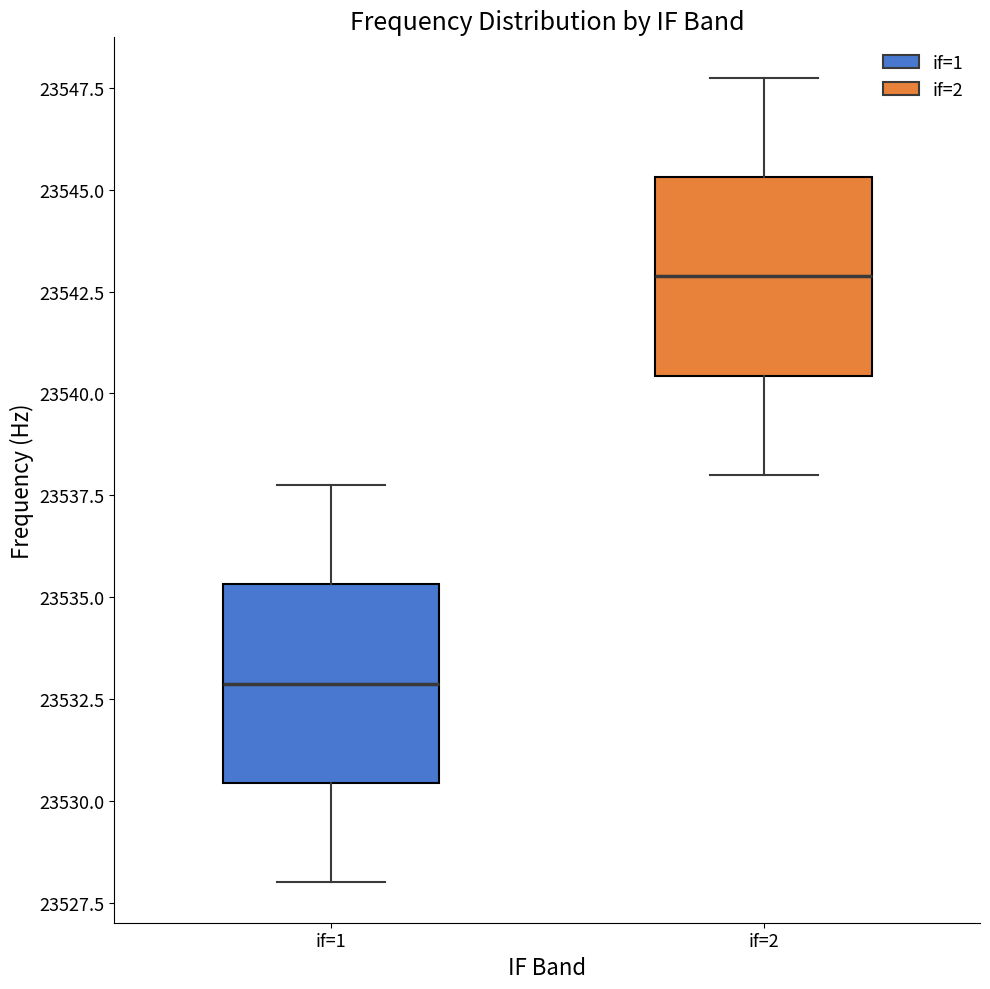

Where is the upper edge of the box for if=1 on the y-axis? The values are not printed on the chart, so give them approximately, as read against the axis.

23535.5